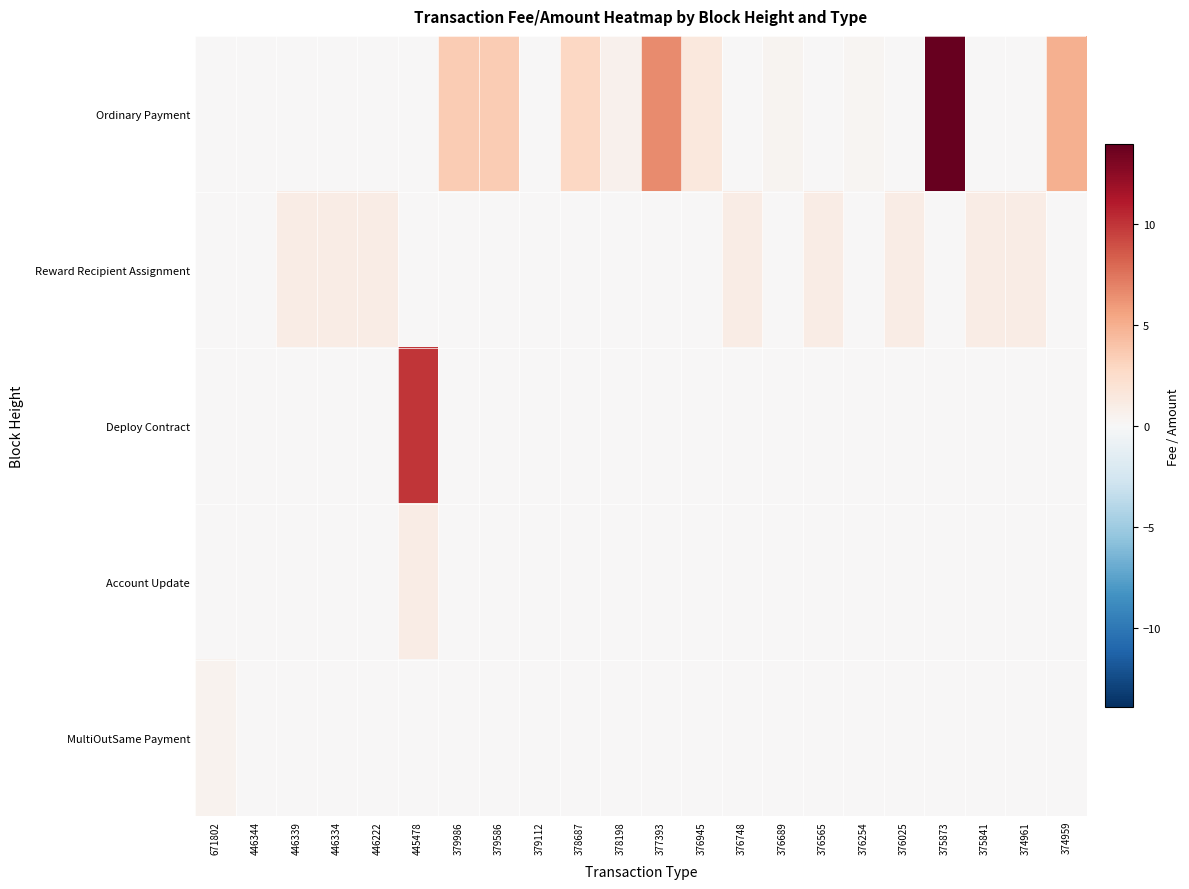

Which series has the largest range (max minus min)?

Ordinary Payment